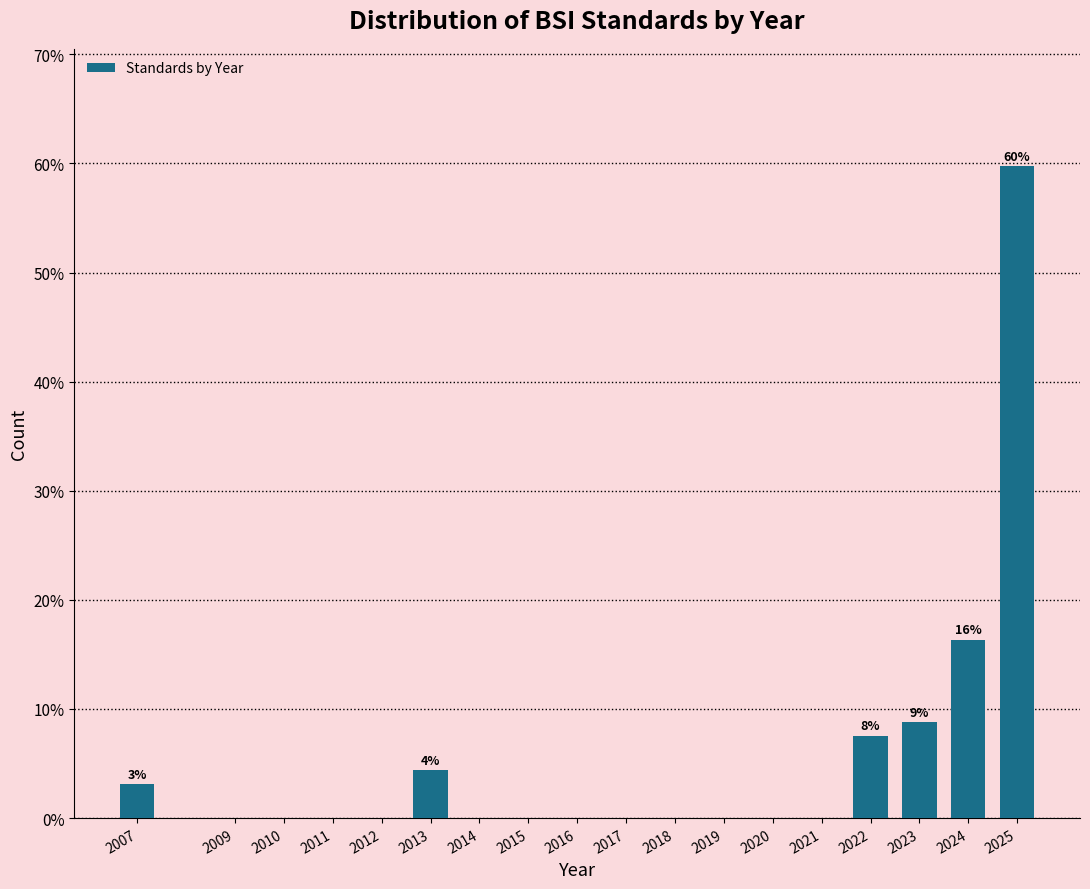

Reading left to right, extract all data points from this chart.

2007=3.1	2009=0.0	2010=0.0	2011=0.0	2012=0.0	2013=4.4	2014=0.0	2015=0.0	2016=0.0	2017=0.0	2018=0.0	2019=0.0	2020=0.0	2021=0.0	2022=7.5	2023=8.8	2024=16.4	2025=59.7